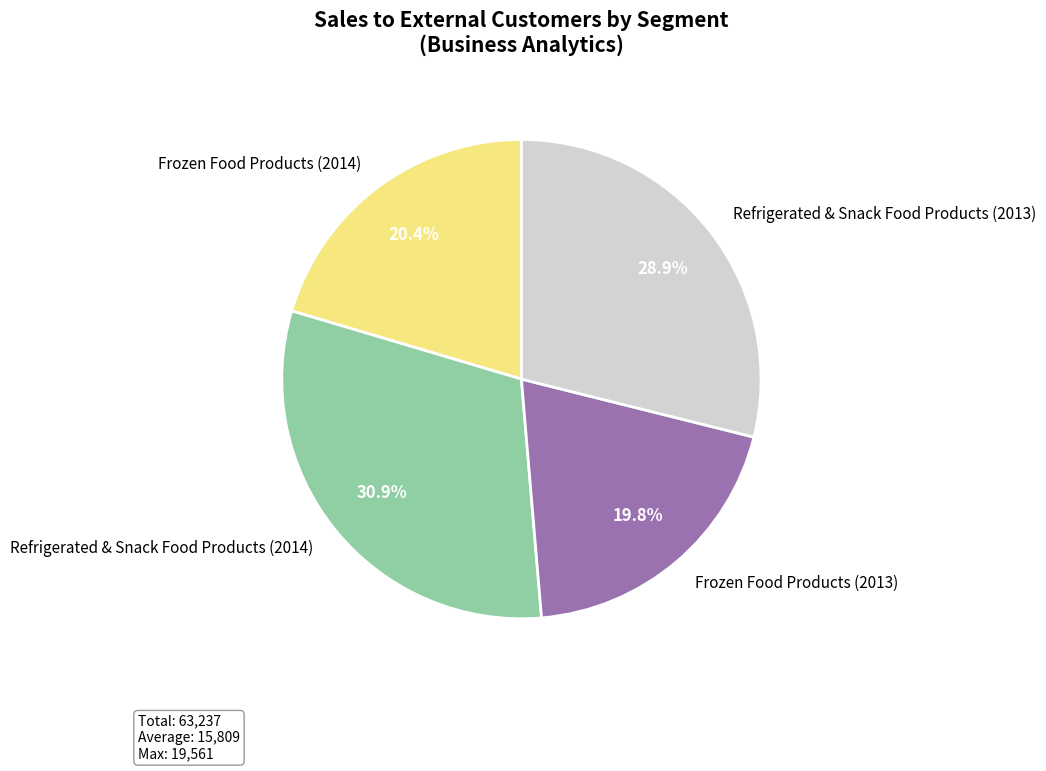

Which slice is the largest?

Refrigerated & Snack Food Products (2014)